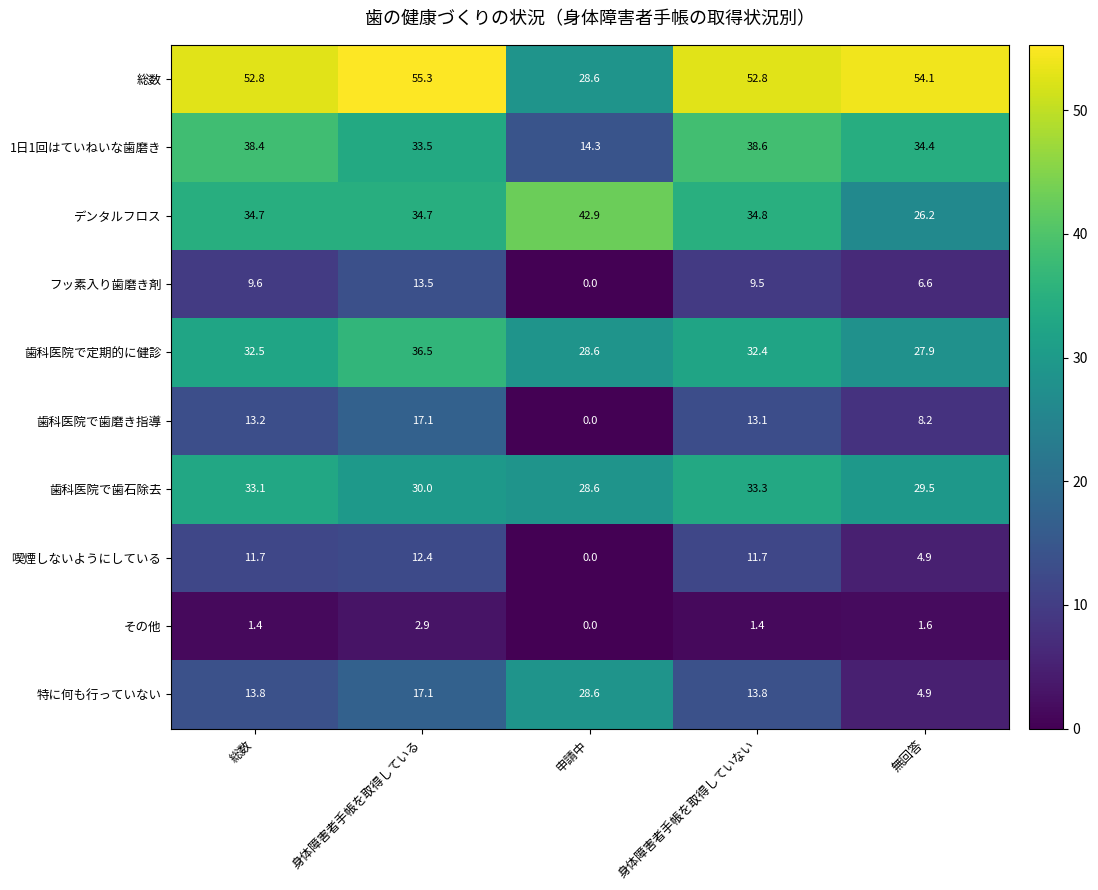

What is the difference between the second highest and minimum values in the 特に何も行っていない series?

12.2